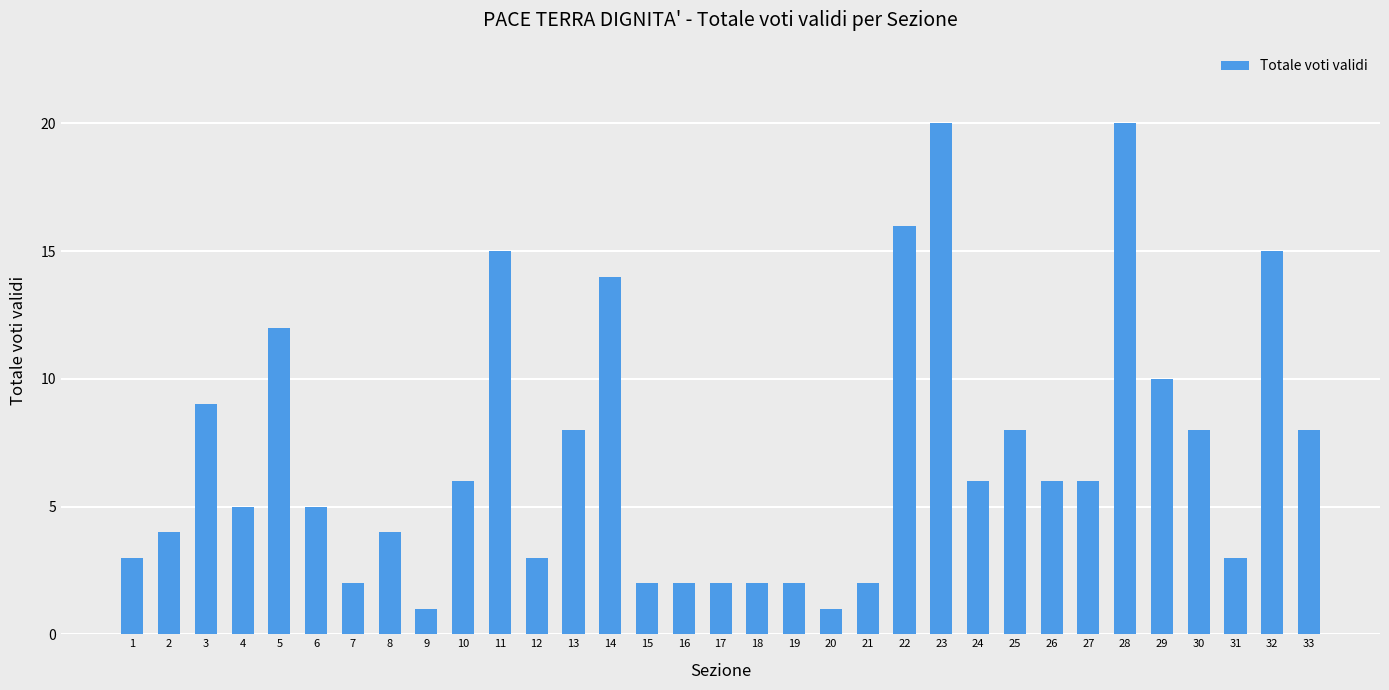

Where does the data first go above 6?

3